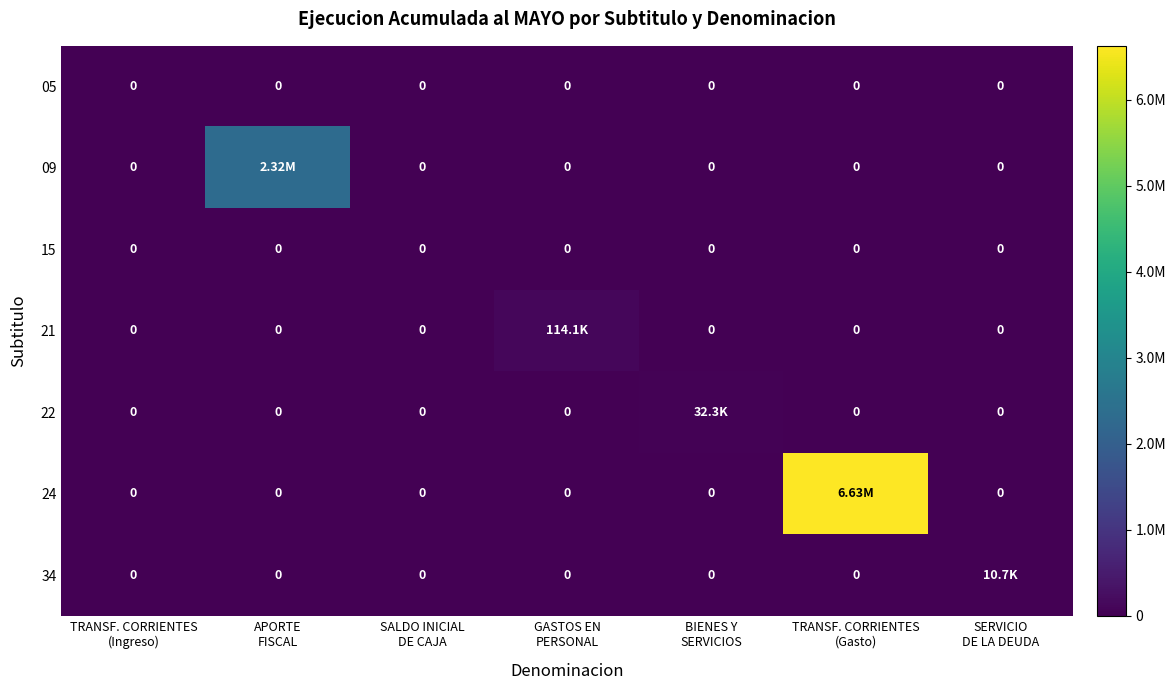

Where is 22 nearest to the value 16151?

TRANSF. CORRIENTES (Ingreso)